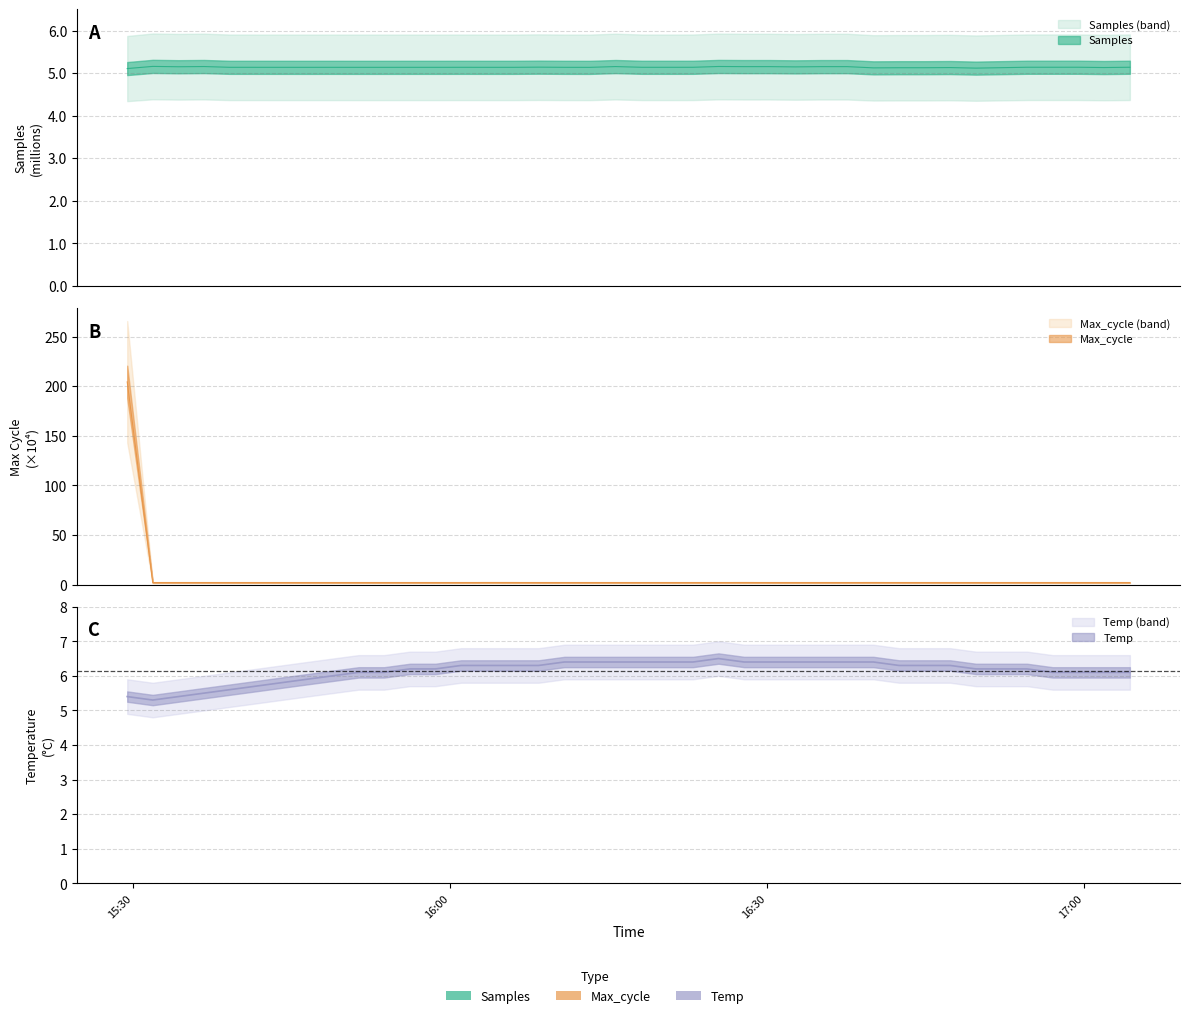

Which series has the largest total across all categories?

Max_cycle